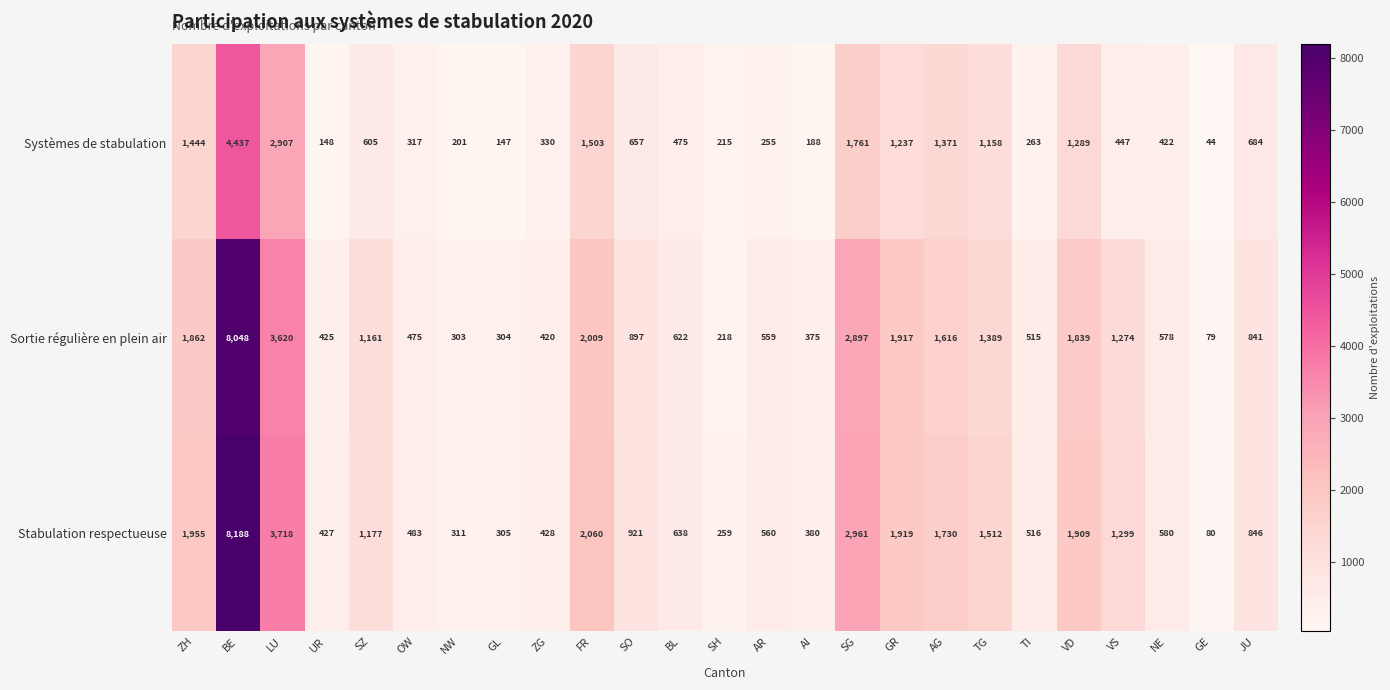

Count the number of data series in this chart.

3